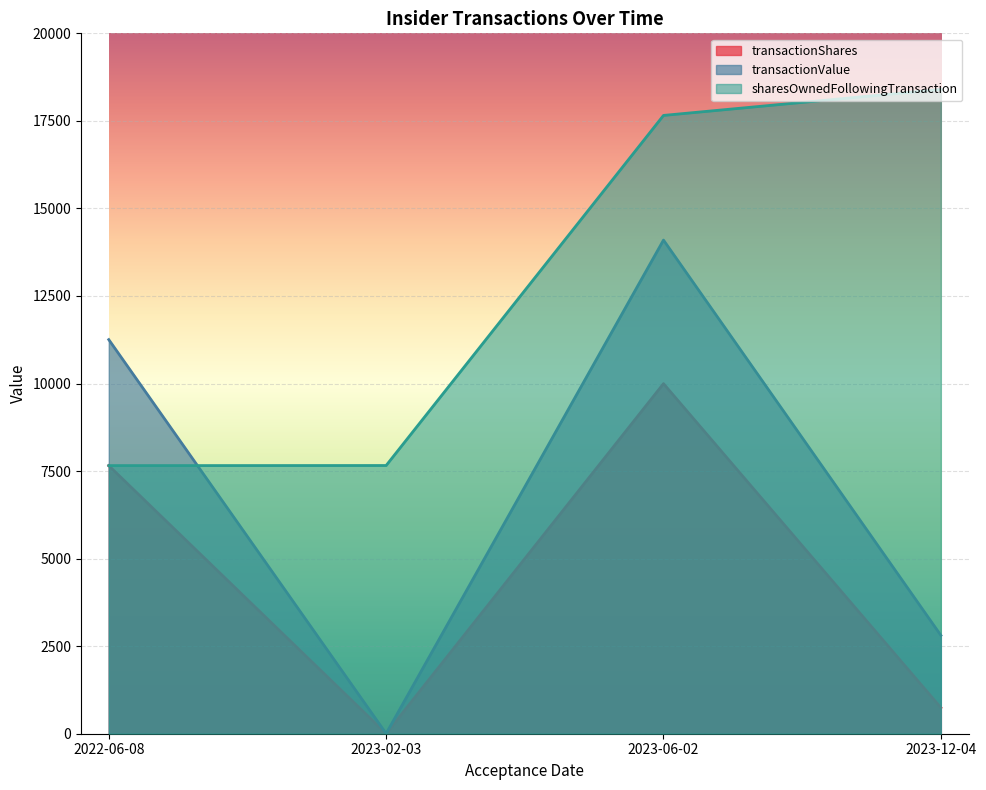

Is it true that sharesOwnedFollowingTransaction equals 17656 at 2023-06-02?

True